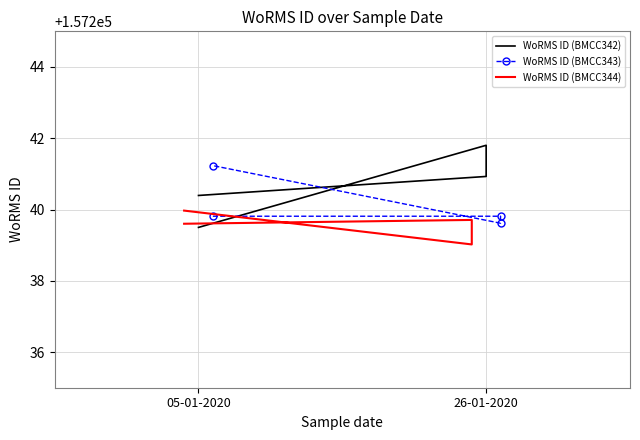

Is it true that WoRMS ID (BMCC342) equals 157240.4 at 05-01-2020?

True